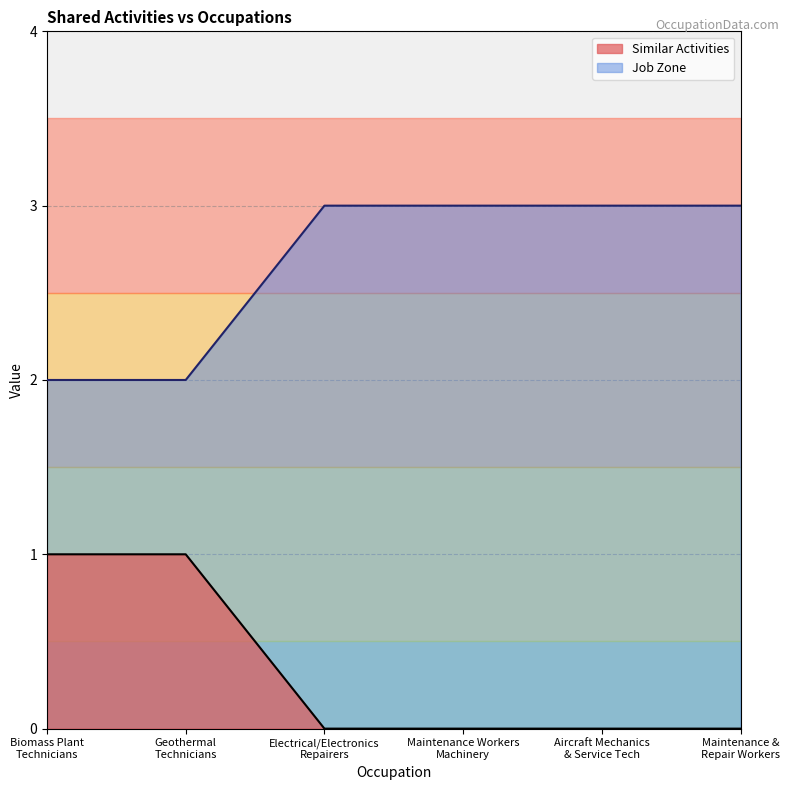

True or false: Similar Activities and Job Zone cross at least once.

False